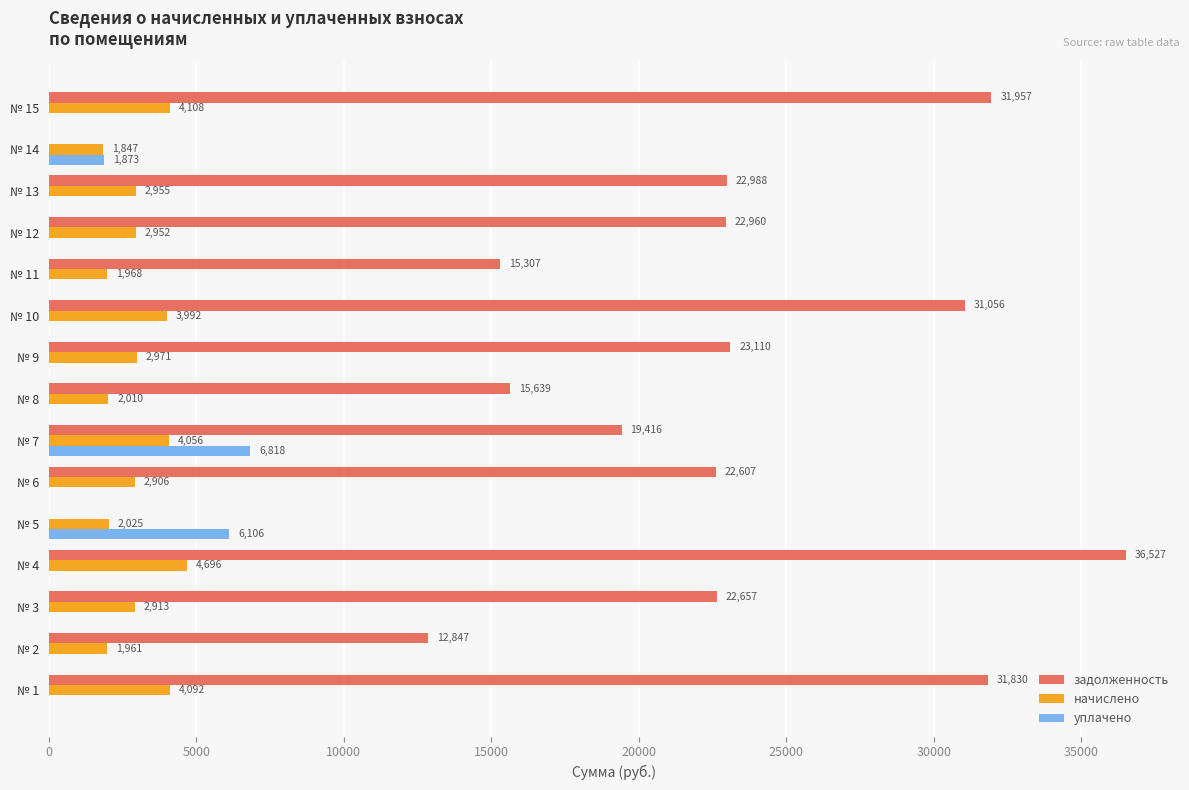

What are all the series names shown in the legend?

задолженность, начислено, уплачено